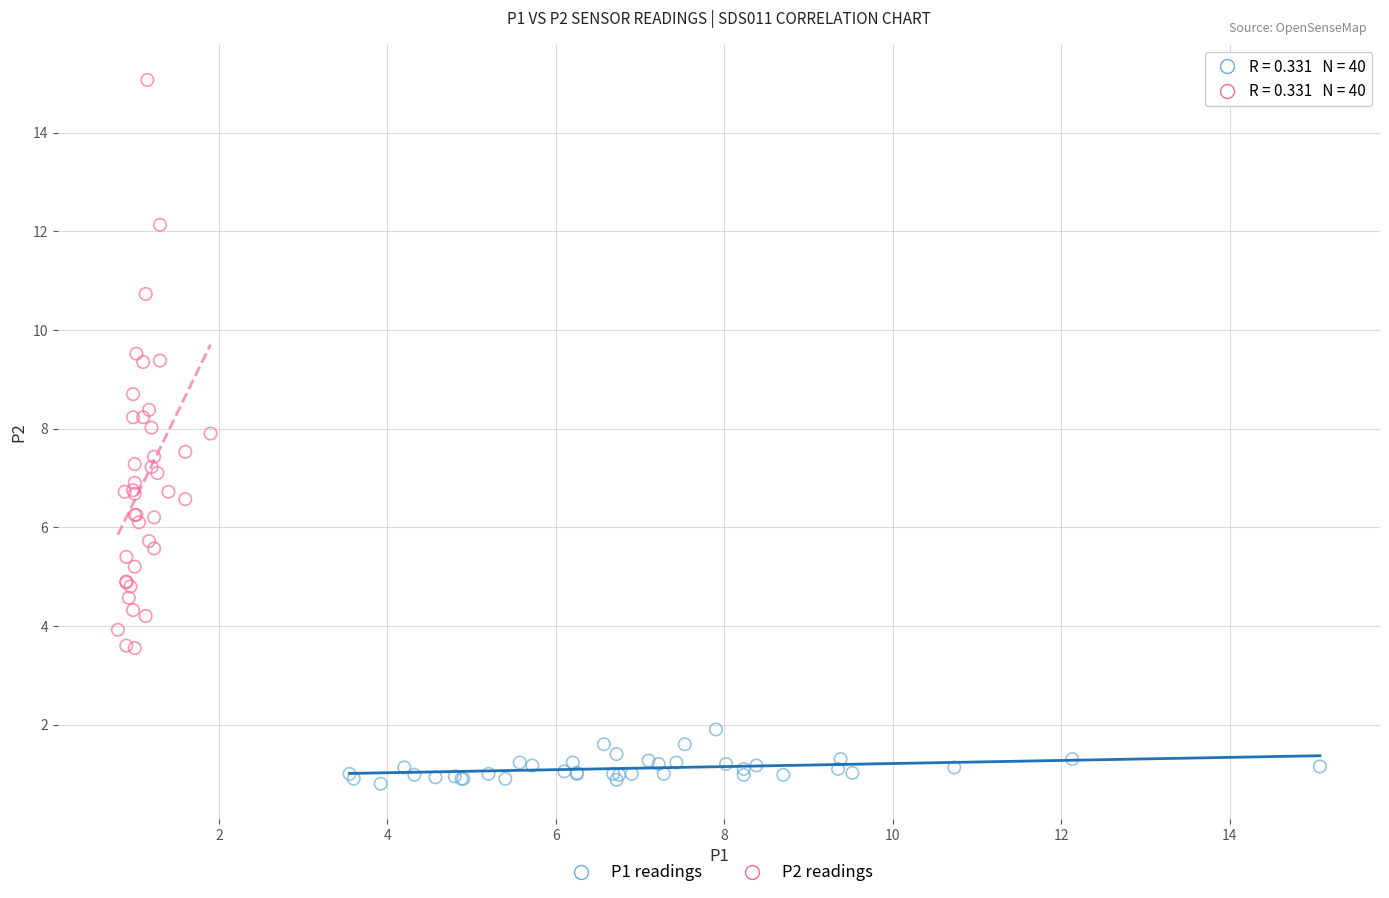

Which series reaches the maximum Y coordinate?

P2 readings